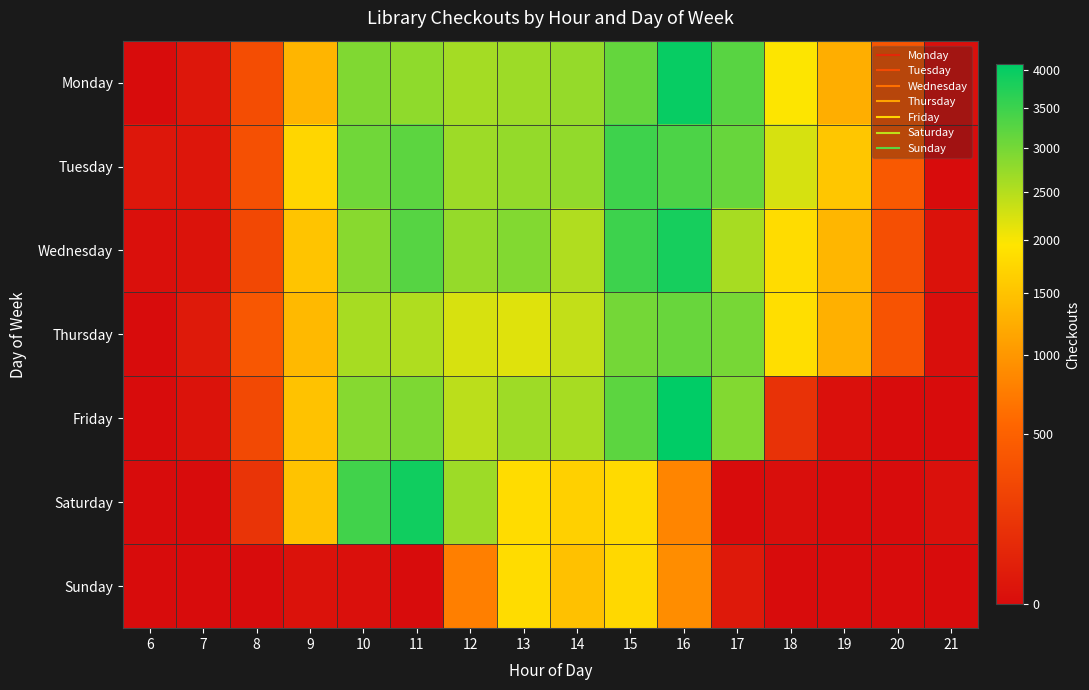

Reading left to right, what are all the values shown in this chart?

Monday: 6=0	7=13	8=310	9=1339	10=2910	11=2793	12=2621	13=2678	14=2744	15=3149	16=4006	17=3252	18=1967	19=1257	20=396	21=2
Tuesday: 6=12	7=11	8=338	9=1746	10=3046	11=3216	12=2676	13=2751	14=2765	15=3479	16=3362	17=3130	18=2238	19=1541	20=417	21=0
Wednesday: 6=2	7=5	8=269	9=1524	10=2848	11=3268	12=2746	13=2899	14=2530	15=3499	16=3851	17=2595	18=1819	19=1352	20=327	21=4
Thursday: 6=0	7=19	8=402	9=1382	10=2603	11=2543	12=2236	13=2176	14=2390	15=3014	16=3113	17=2985	18=1854	19=1279	20=364	21=1
Friday: 6=0	7=5	8=275	9=1489	10=2867	11=2939	12=2446	13=2671	14=2602	15=3214	16=4079	17=2903	18=116	19=2	20=0	21=0
Saturday: 6=0	7=0	8=129	9=1500	10=3452	11=3917	12=2677	13=1820	14=1663	15=1803	16=828	17=0	18=1	19=0	20=0	21=3
Sunday: 6=0	7=0	8=0	9=4	10=2	11=0	12=778	13=1833	14=1471	15=1769	16=901	17=16	18=0	19=0	20=0	21=0